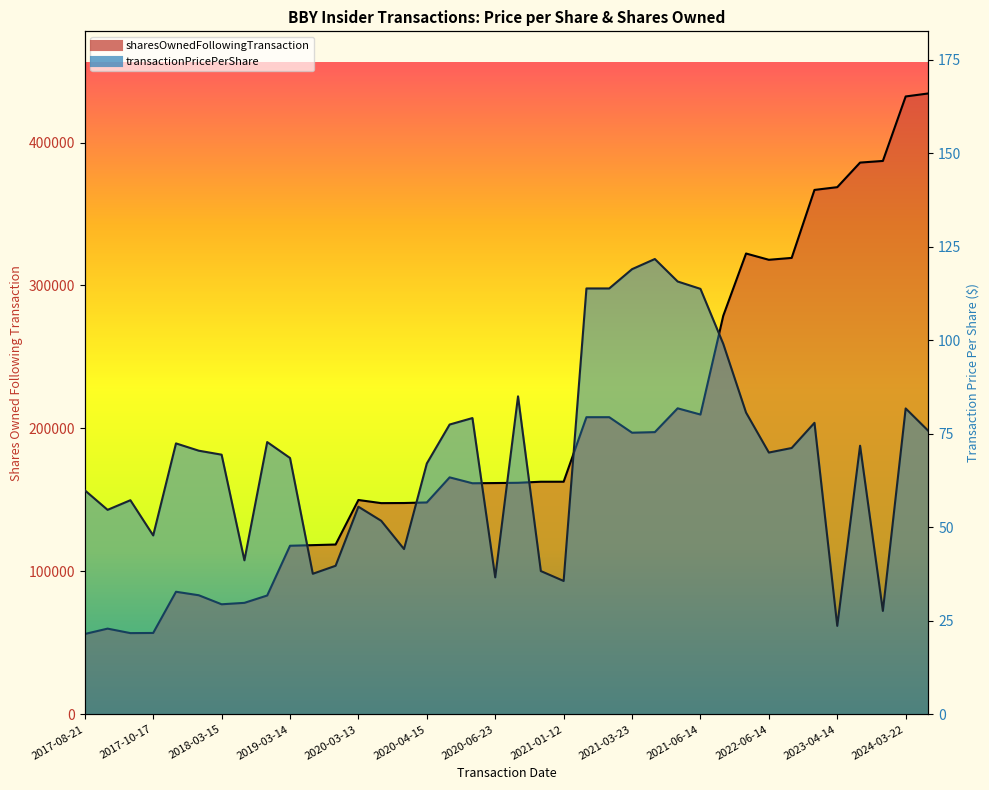

True or false: transactionPricePerShare and sharesOwnedFollowingTransaction cross at least once.

False